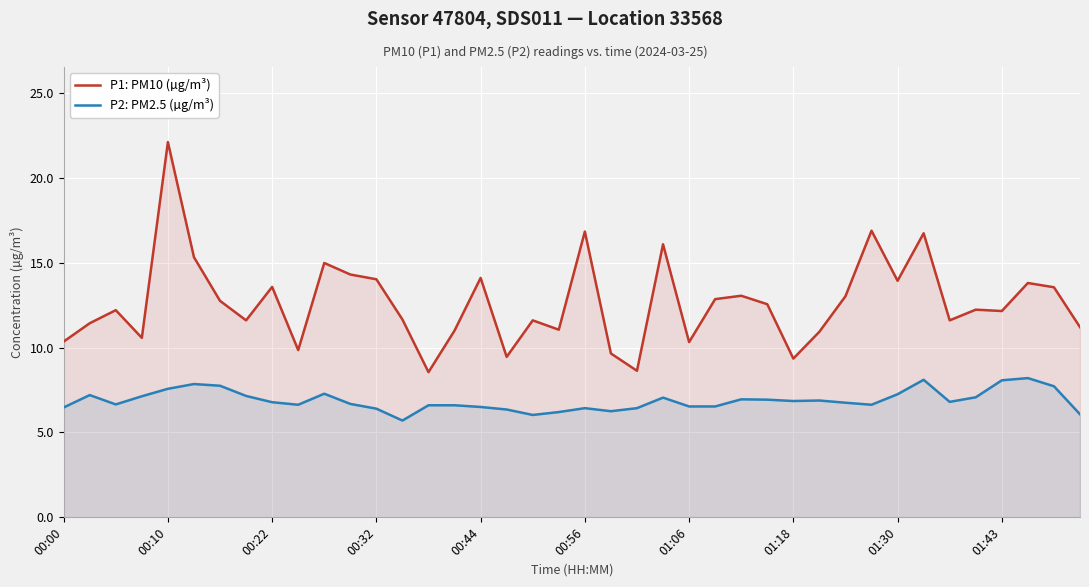

True or false: P1: PM10 (µg/m³) and P2: PM2.5 (µg/m³) intersect in this chart.

False